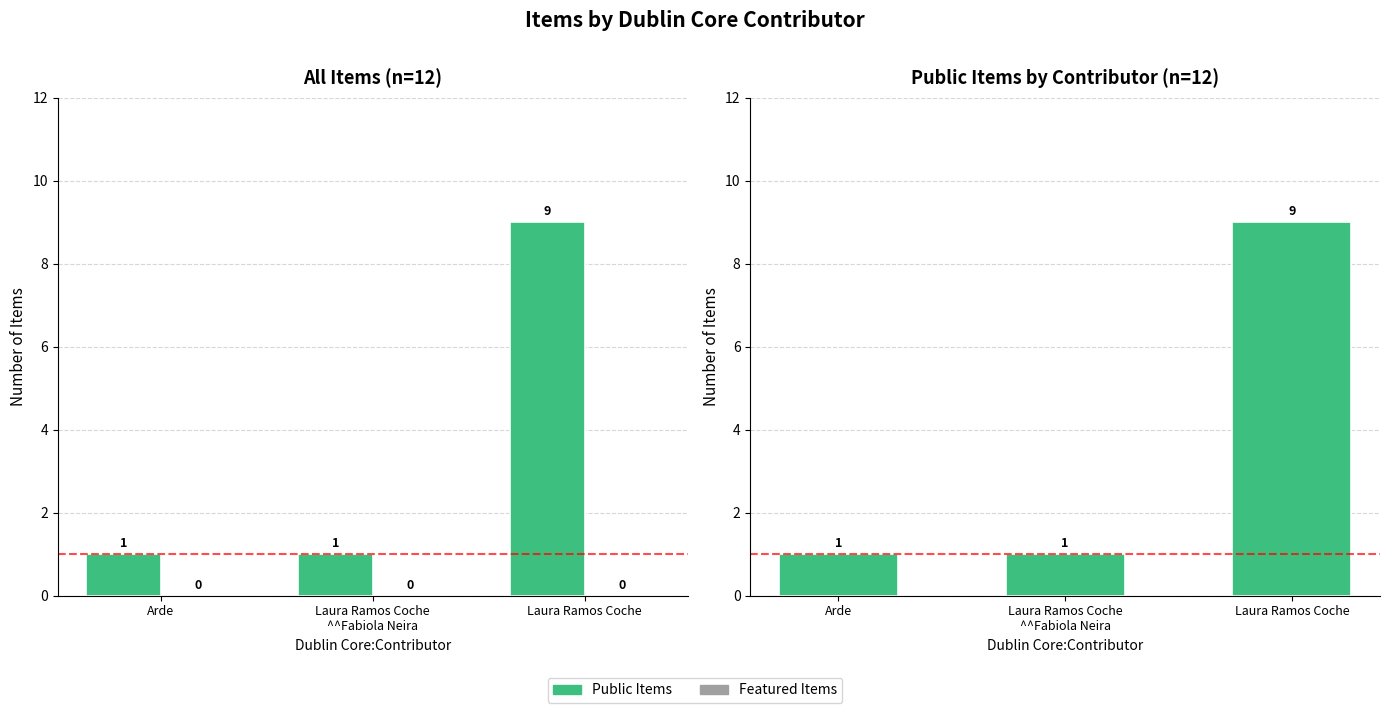

Reading left to right, extract all data points from this chart.

Public Items: 1	1	9
Featured Items: 0	0	0
Total Items: 1	1	9